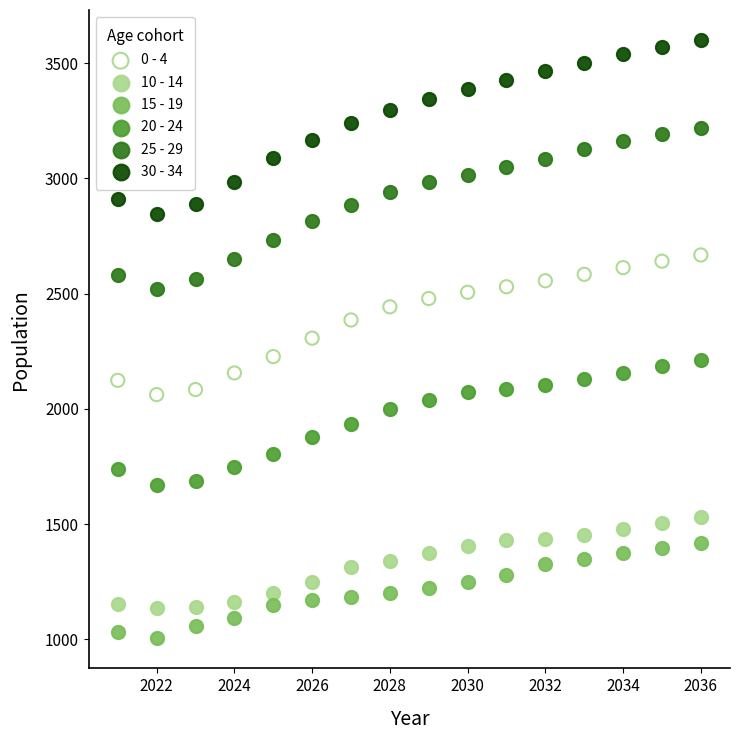

Which series contains the lowest Y value?

15 - 19